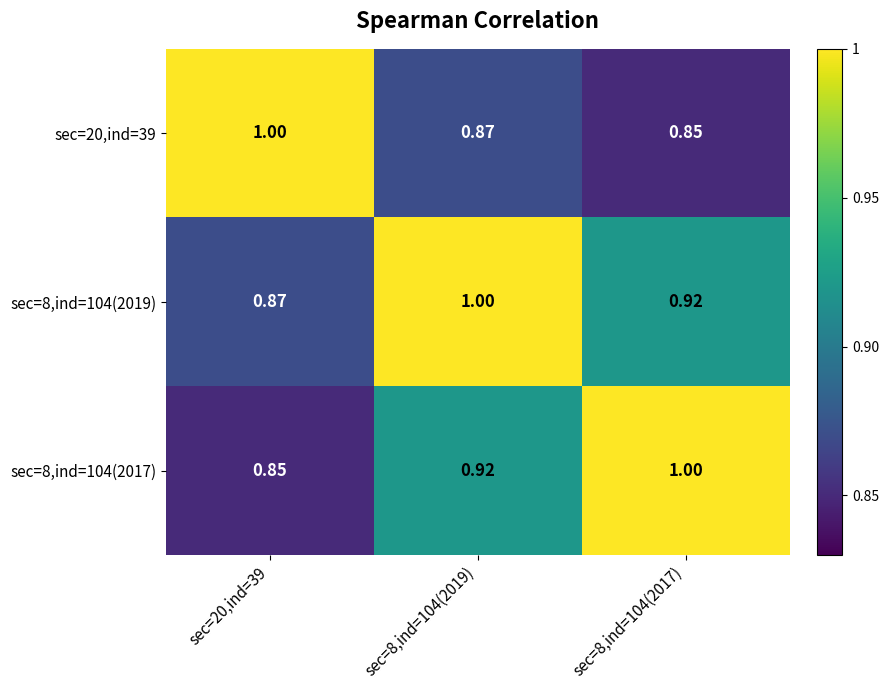

What is the total value across all series at sec=8,ind=104(2017)?

2.8